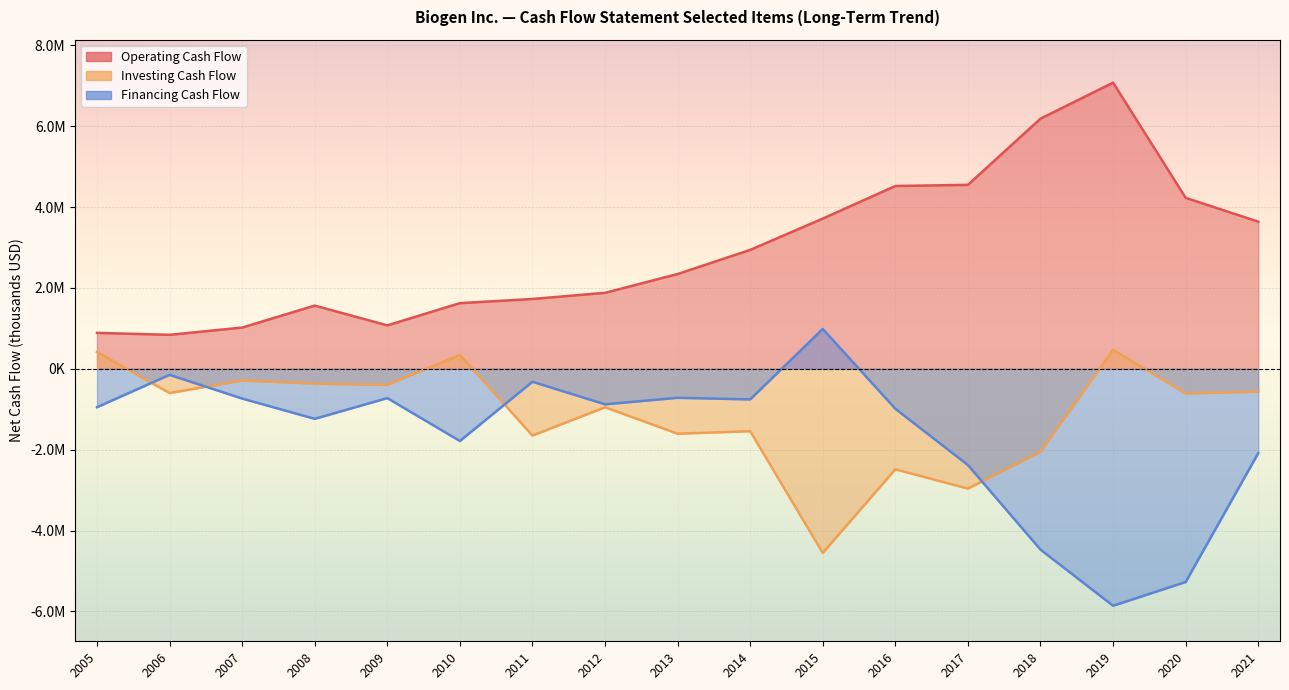

What is the maximum value for Investing Cash Flow?

470500